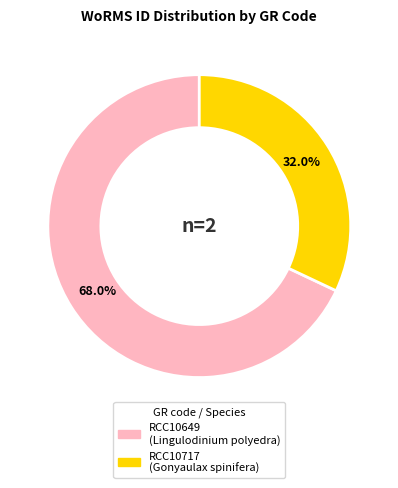

Do RCC10649 and RCC10717 together represent more than half of the pie?

Yes